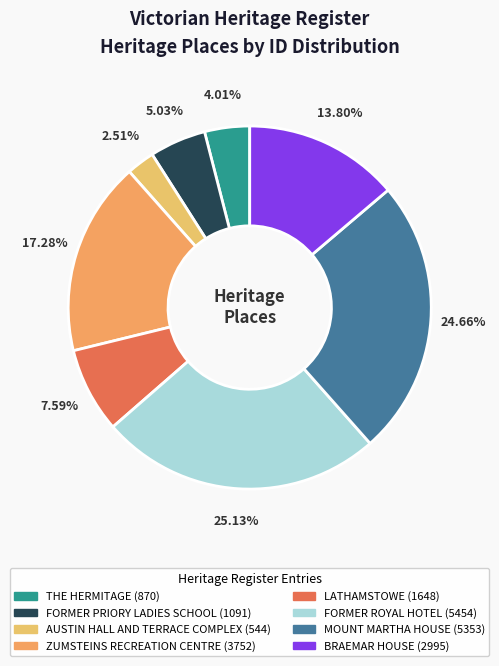

What percentage is NOT represented by FORMER PRIORY LADIES SCHOOL?

95.0%